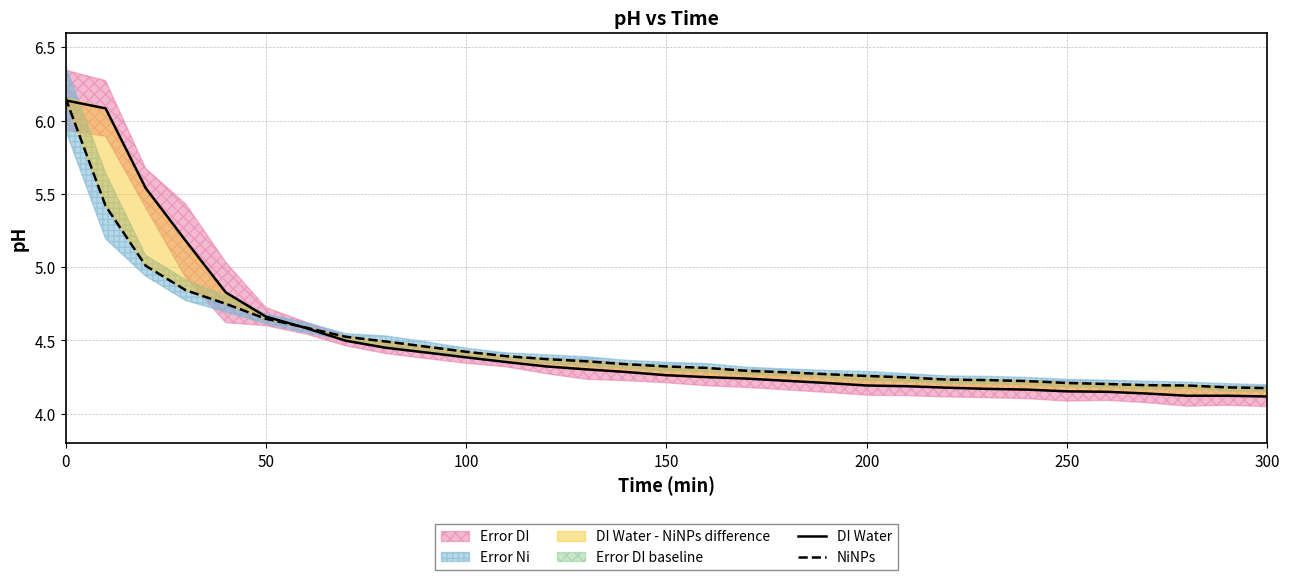

Is the value of NiNPs at 200 greater than the value of DI Water at 100?

No